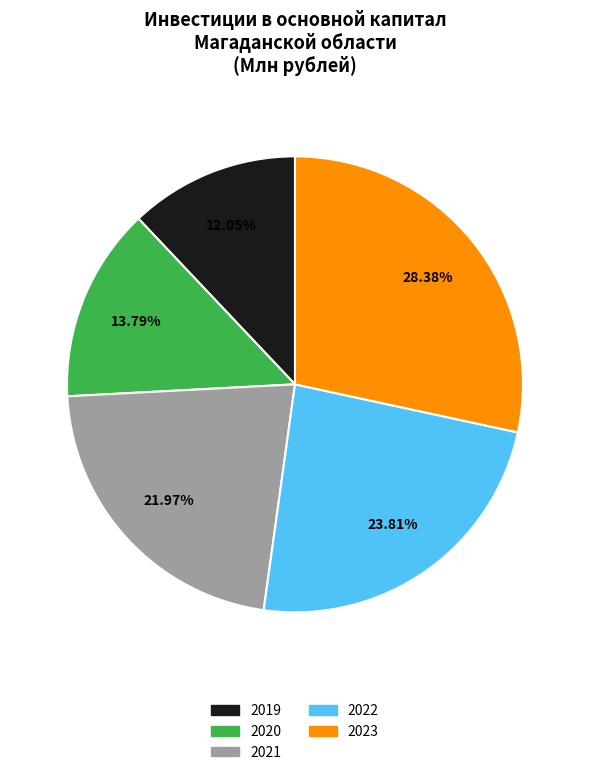

Approximately how many times larger is the value at 2019 compared to 2022?

0.5